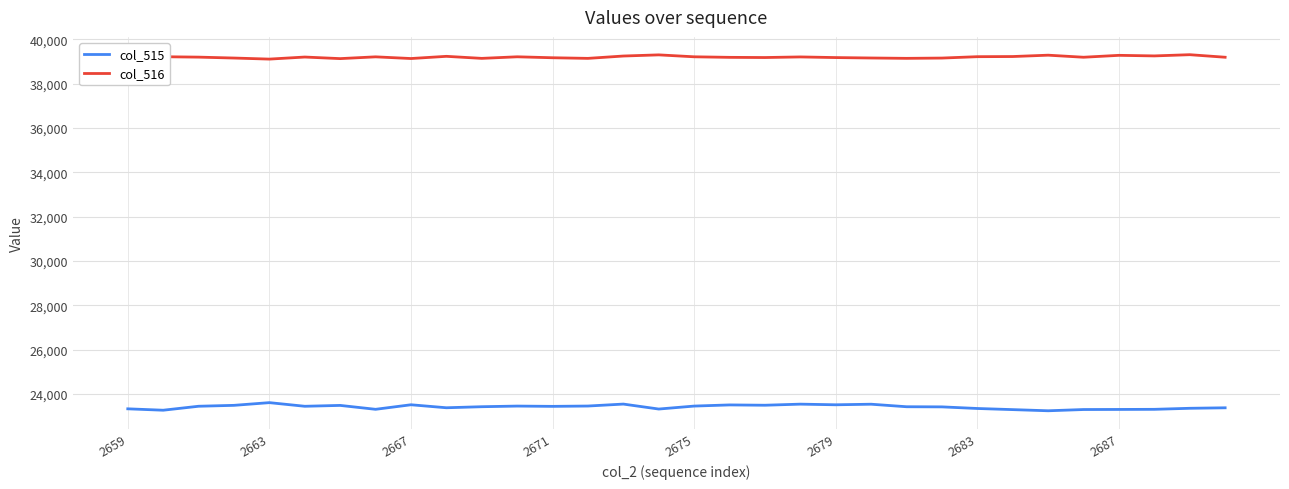

True or false: col_515 and col_516 cross at least once.

False